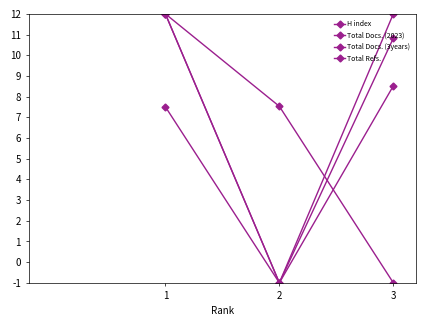

Reading right to left, list all the values displayed in this chart.

H index: 3=-1.0	2=7.5	1=12.0
Total Docs. (2023): 3=8.5	2=-1.0	1=12.0
Total Docs. (3years): 3=10.8	2=-1.0	1=12.0
Total Refs.: 3=12.0	2=-1.0	1=7.5